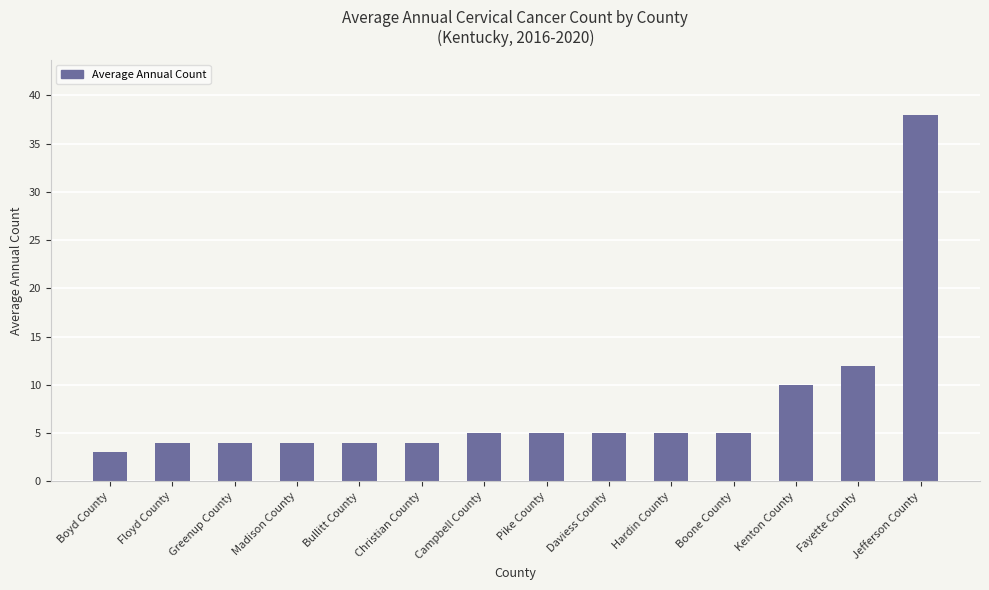

What is the value of the 8th bar from the left?

5